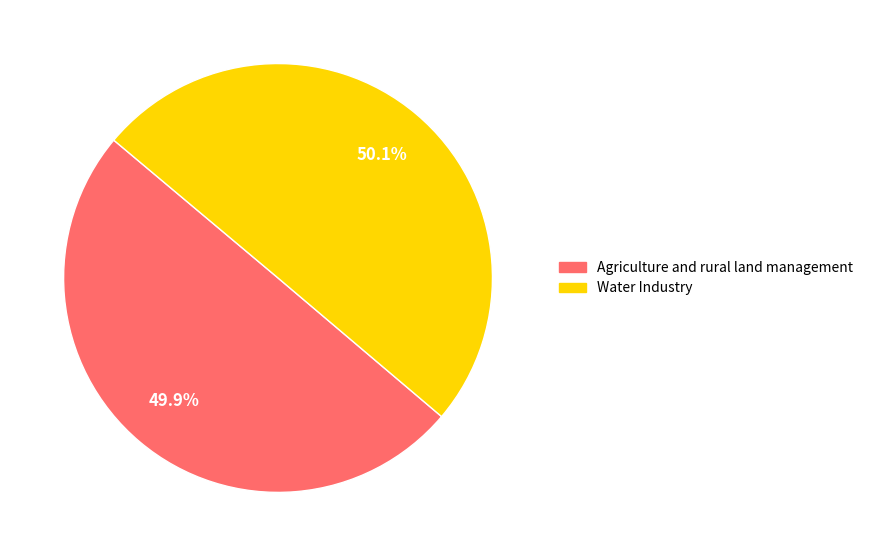

How much of the chart is everything except Agriculture and rural land management?

50.1%